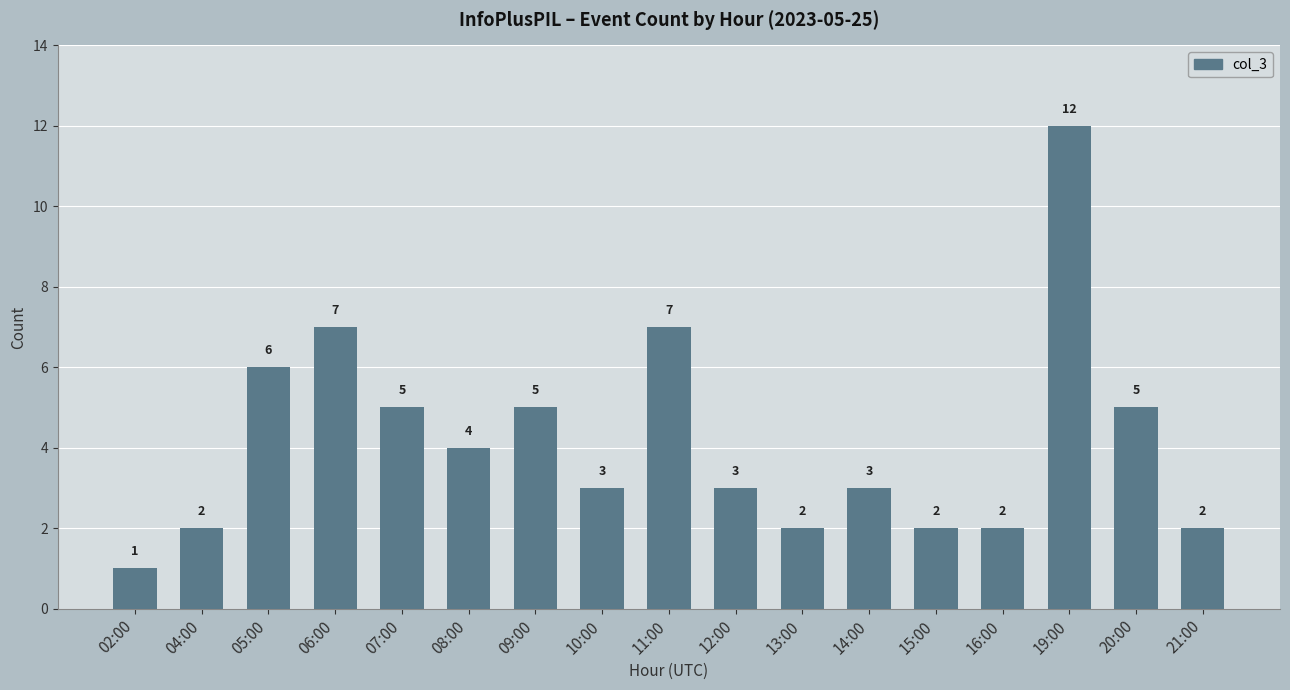

Is it true that the value at 19:00 is 18?

False